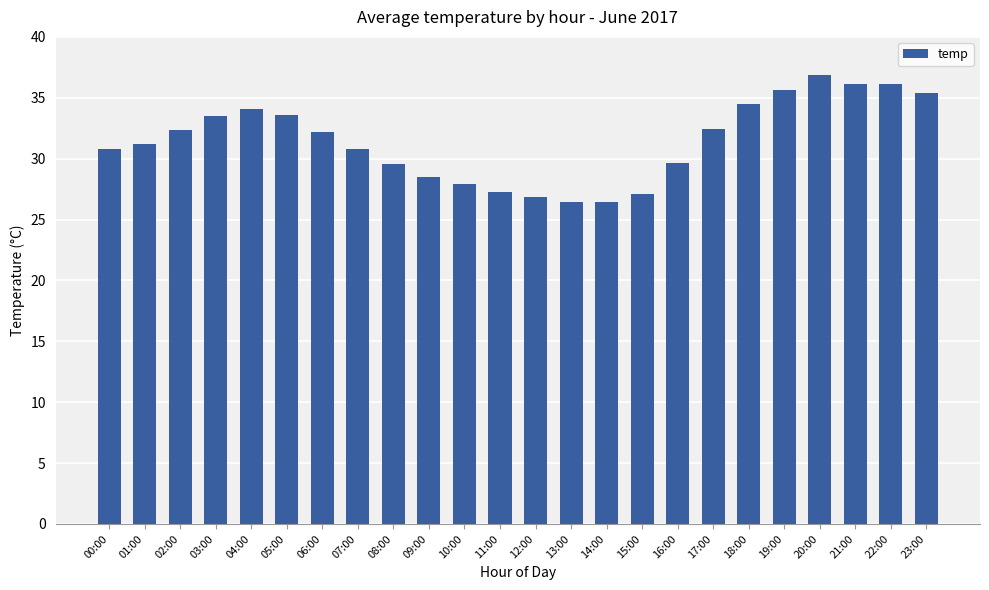

Which has a higher value, 19:00 or 11:00?

19:00